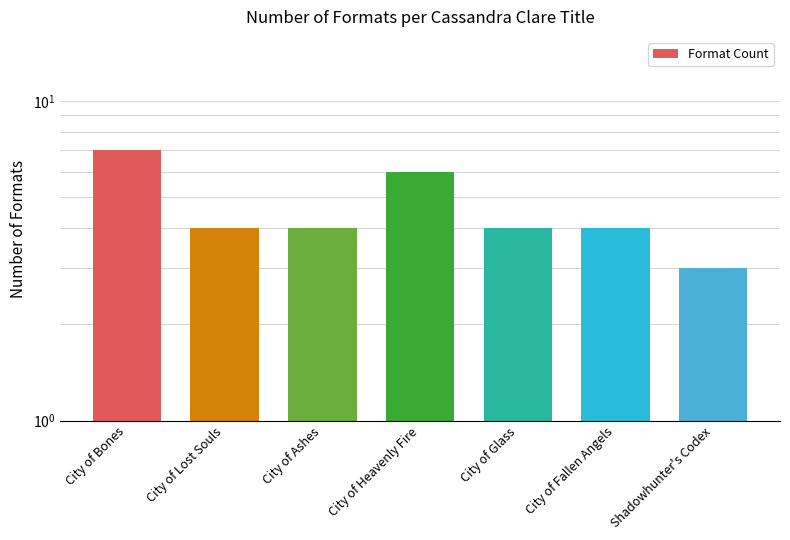

Are the bars horizontal?

No